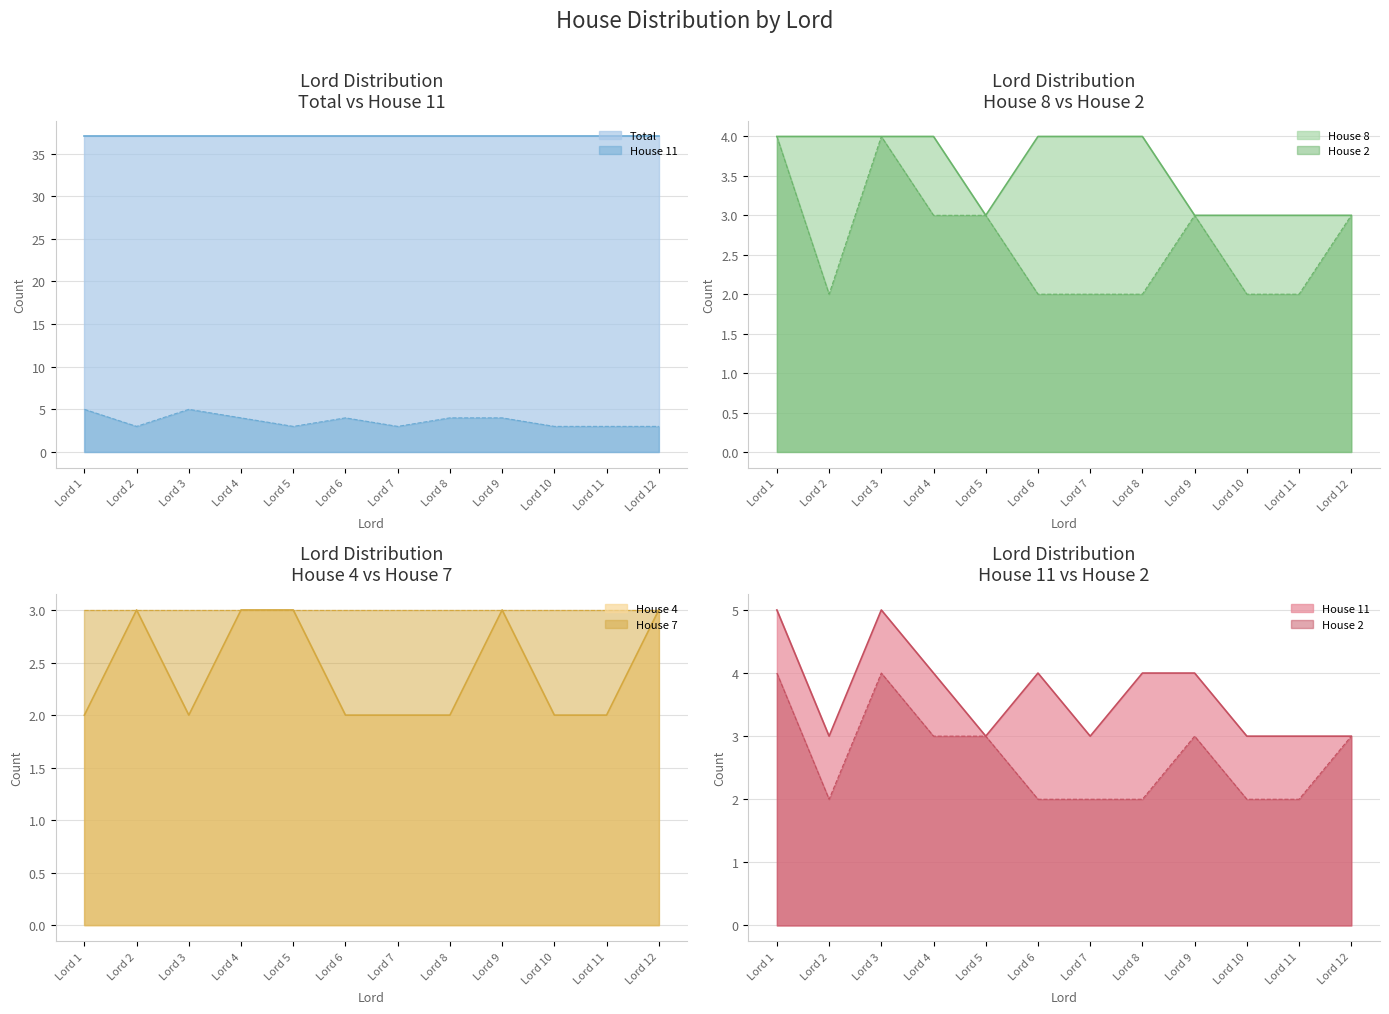

What is the smallest value displayed?

2